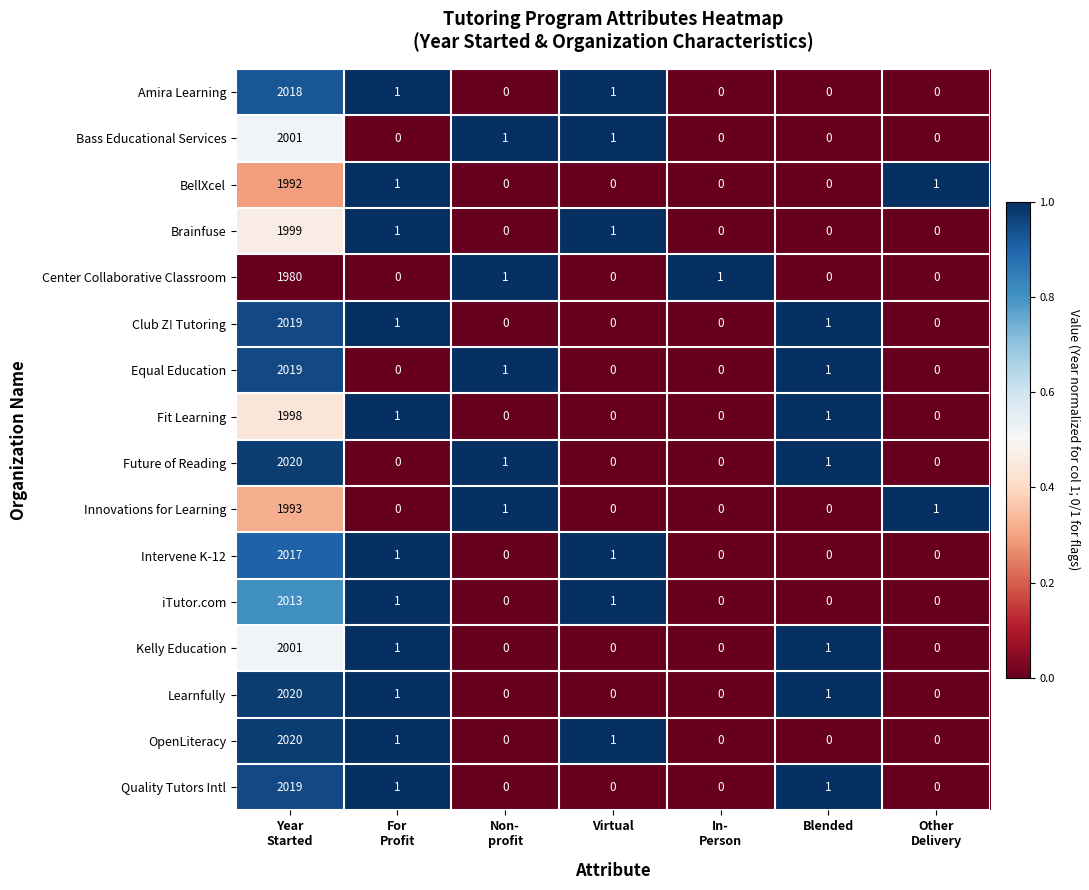

What is the difference between the maximum and minimum values in the Amira Learning series?

2018